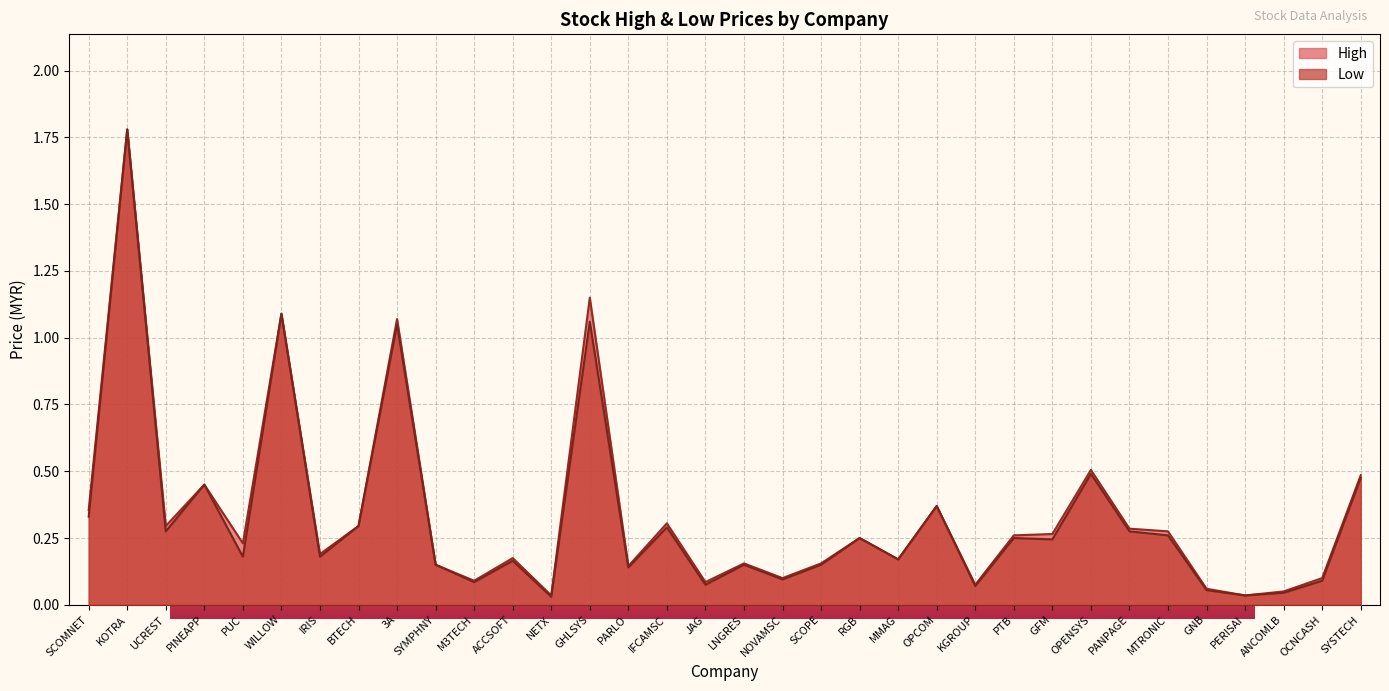

At ACCSOFT, list the series in order from smallest to largest.

Low, High